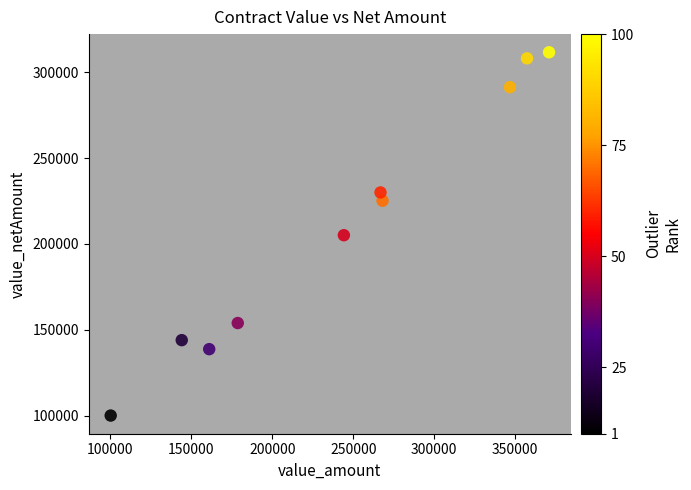

What is the range of Y values (max minus min)?

211405.6